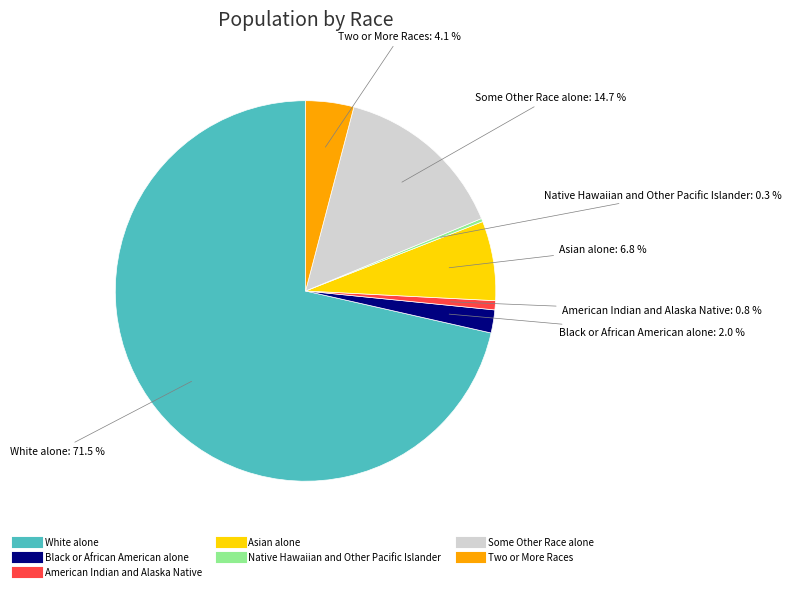

What portion of the pie excludes Some Other Race alone?

85.3%